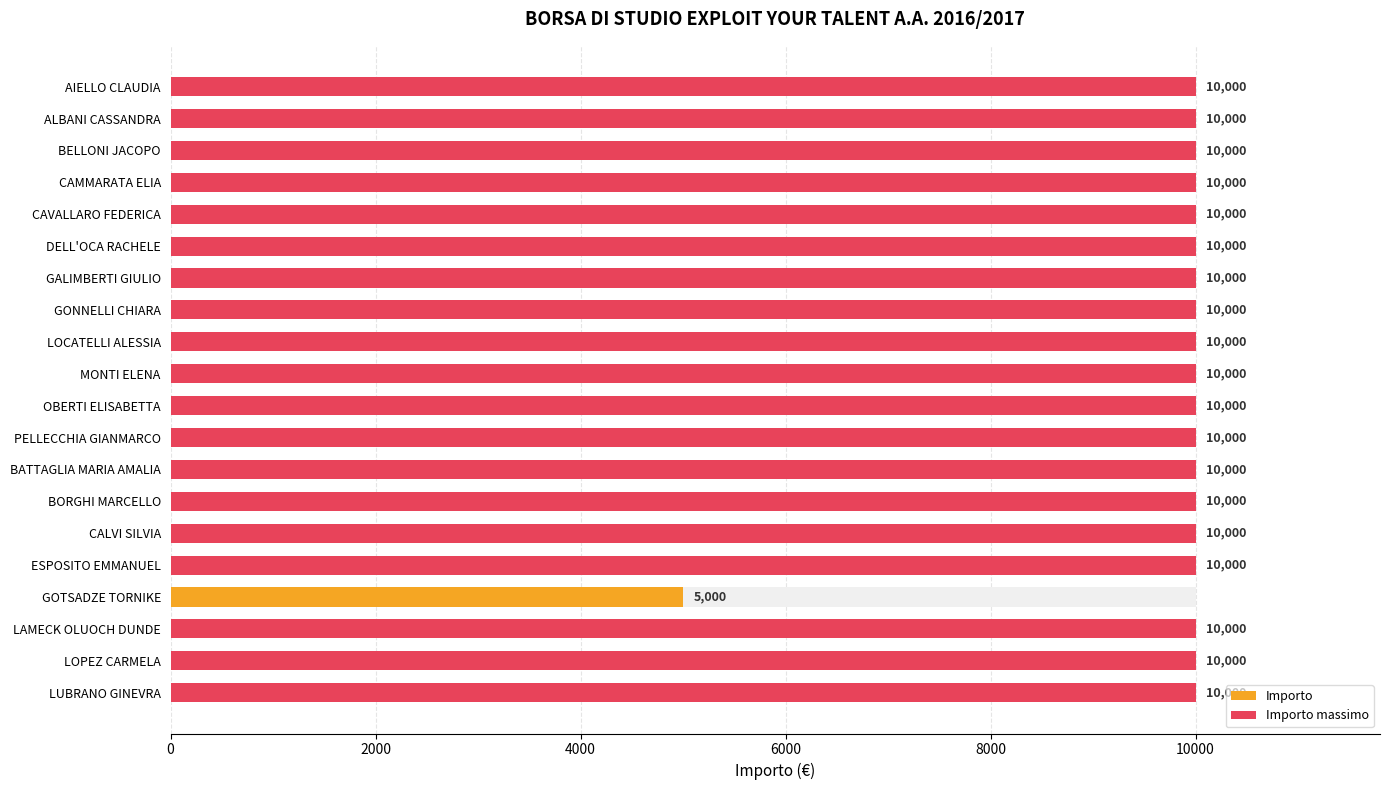

What is the maximum value shown in the chart?

10000